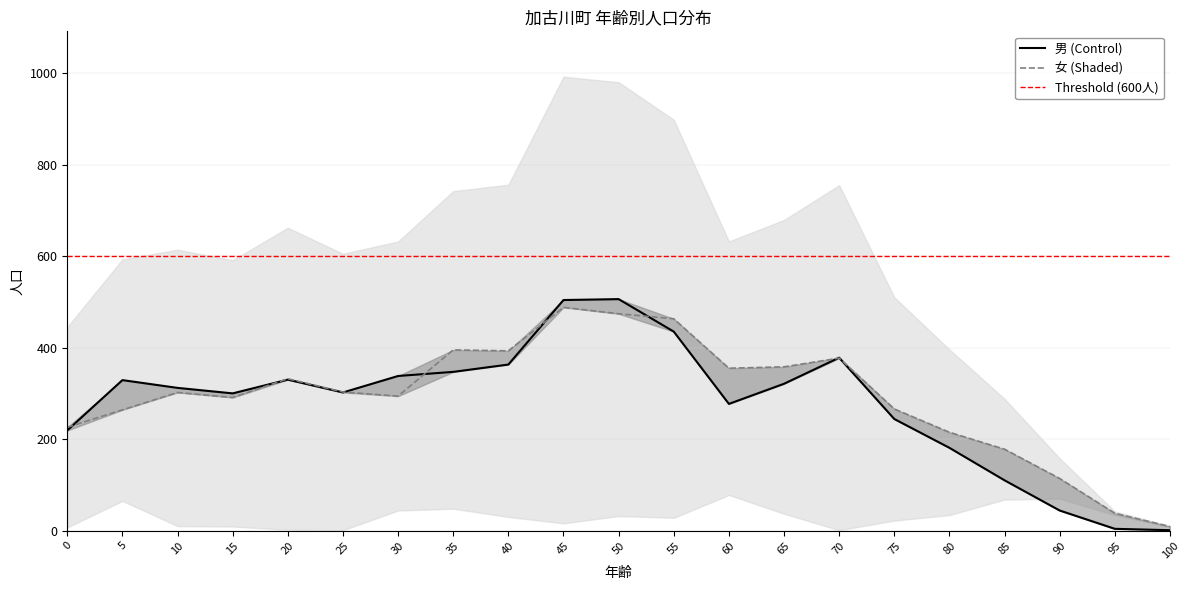

Reading left to right, list all the values displayed in this chart.

男: 0=219	5=329	10=312	15=300	20=330	25=302	30=338	35=347	40=363	45=504	50=506	55=435	60=277	65=321	70=378	75=244	80=181	85=110	90=44	95=4	100=1
女: 0=226	5=264	10=302	15=291	20=332	25=303	30=294	35=395	40=393	45=488	50=474	55=463	60=355	65=358	70=377	75=266	80=215	85=178	90=114	95=38	100=9